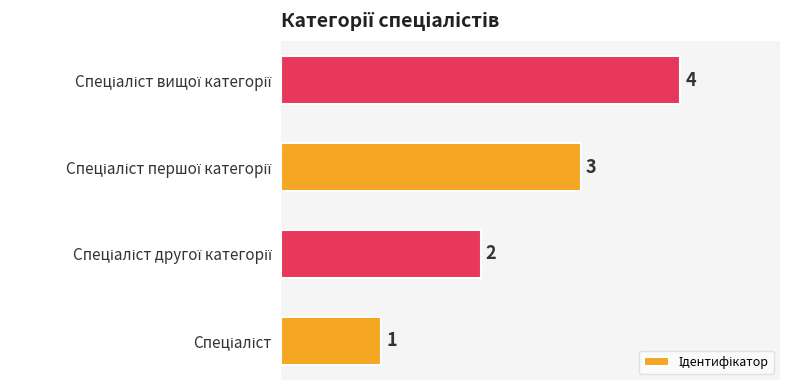

How many values are between 2 and 4?

3